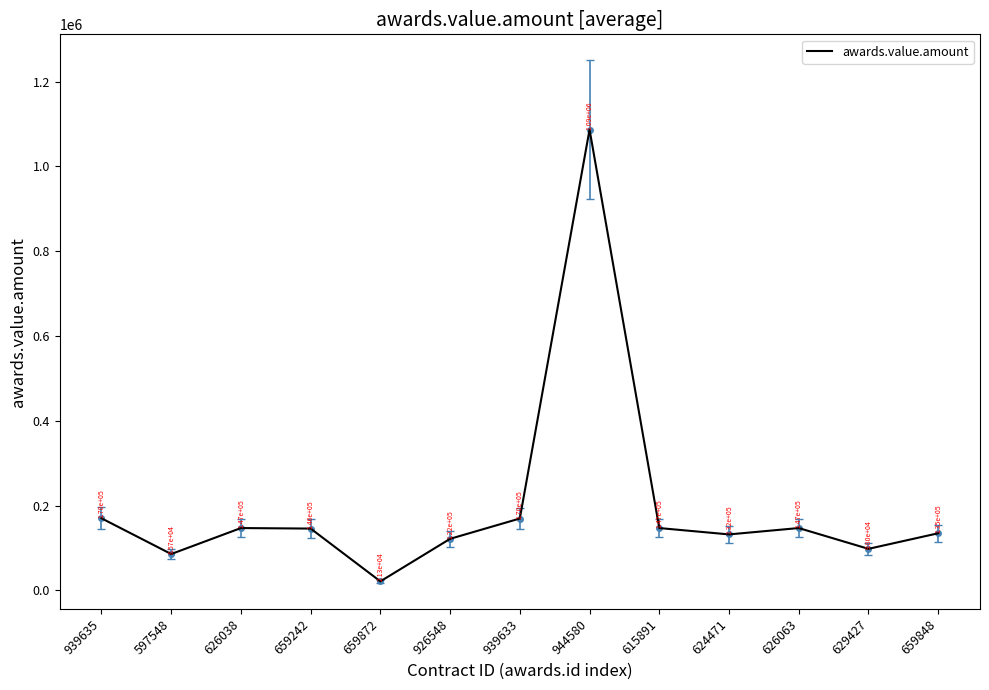

At which category does the chart reach its peak across all series?

944580